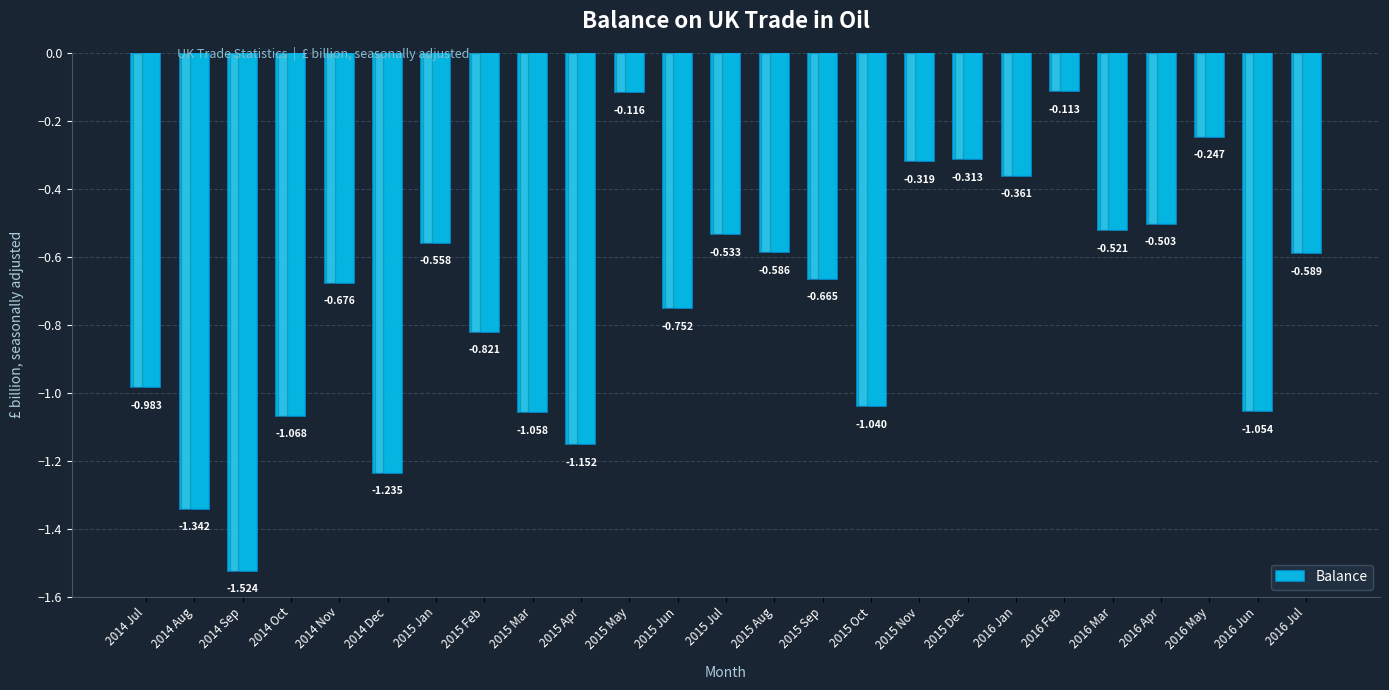

Reading left to right, extract all data points from this chart.

2014 Jul=-1.0	2014 Aug=-1.3	2014 Sep=-1.5	2014 Oct=-1.1	2014 Nov=-0.7	2014 Dec=-1.2	2015 Jan=-0.6	2015 Feb=-0.8	2015 Mar=-1.1	2015 Apr=-1.2	2015 May=-0.1	2015 Jun=-0.8	2015 Jul=-0.5	2015 Aug=-0.6	2015 Sep=-0.7	2015 Oct=-1.0	2015 Nov=-0.3	2015 Dec=-0.3	2016 Jan=-0.4	2016 Feb=-0.1	2016 Mar=-0.5	2016 Apr=-0.5	2016 May=-0.2	2016 Jun=-1.1	2016 Jul=-0.6